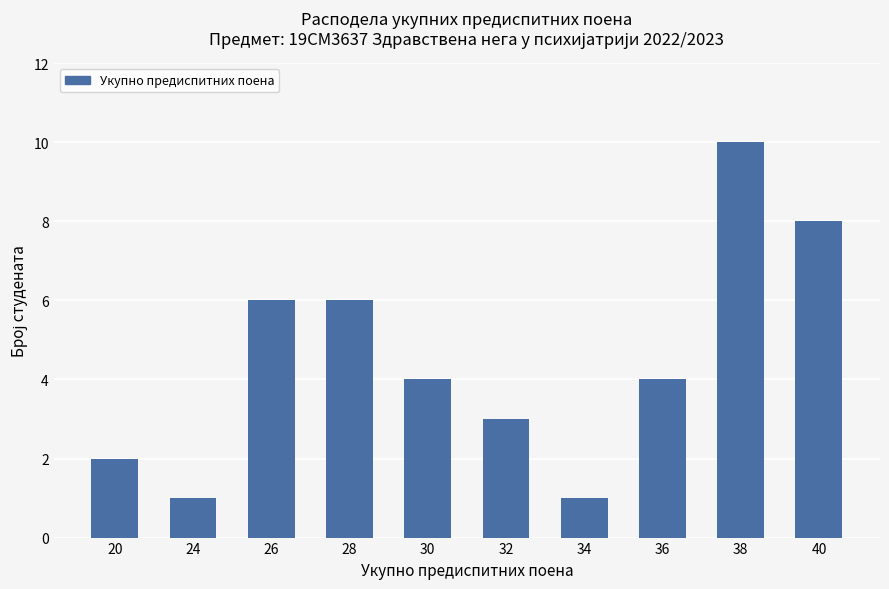

What is the sum of all values?

45